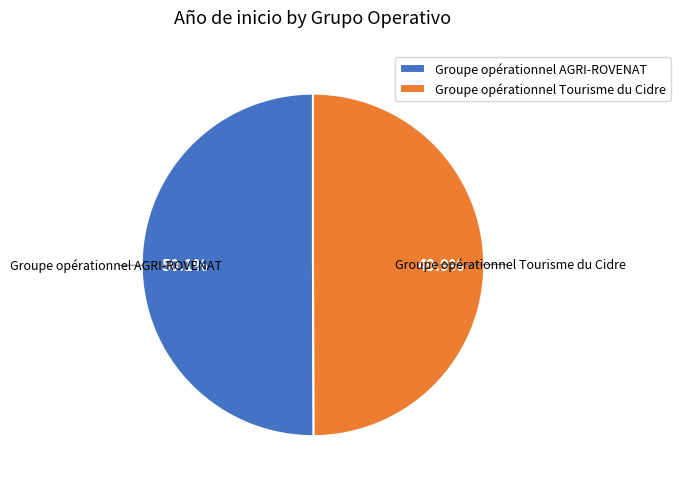

Is it true that Groupe opérationnel Tourisme du Cidre is 36% of the pie?

False